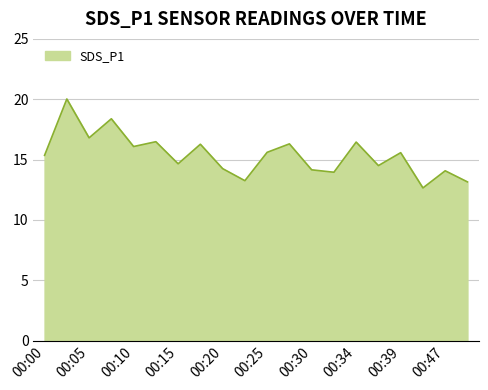

What is the difference between the maximum and minimum values?

7.4